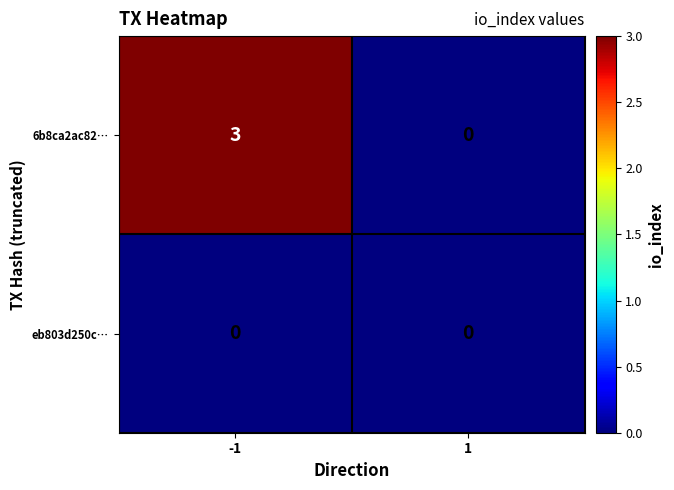

Rank the series at -1 from highest to lowest value.

6b8ca2ac82…, eb803d250c…